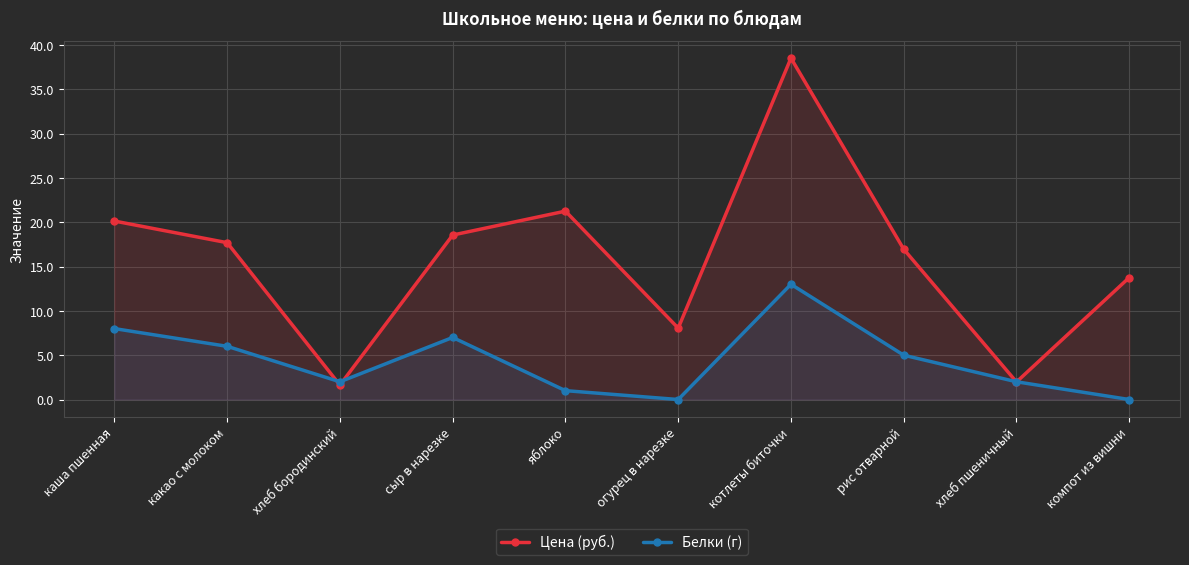

Is the value of Цена (руб.) at какао с молоком greater than the value of Белки (г) at сыр в нарезке?

Yes